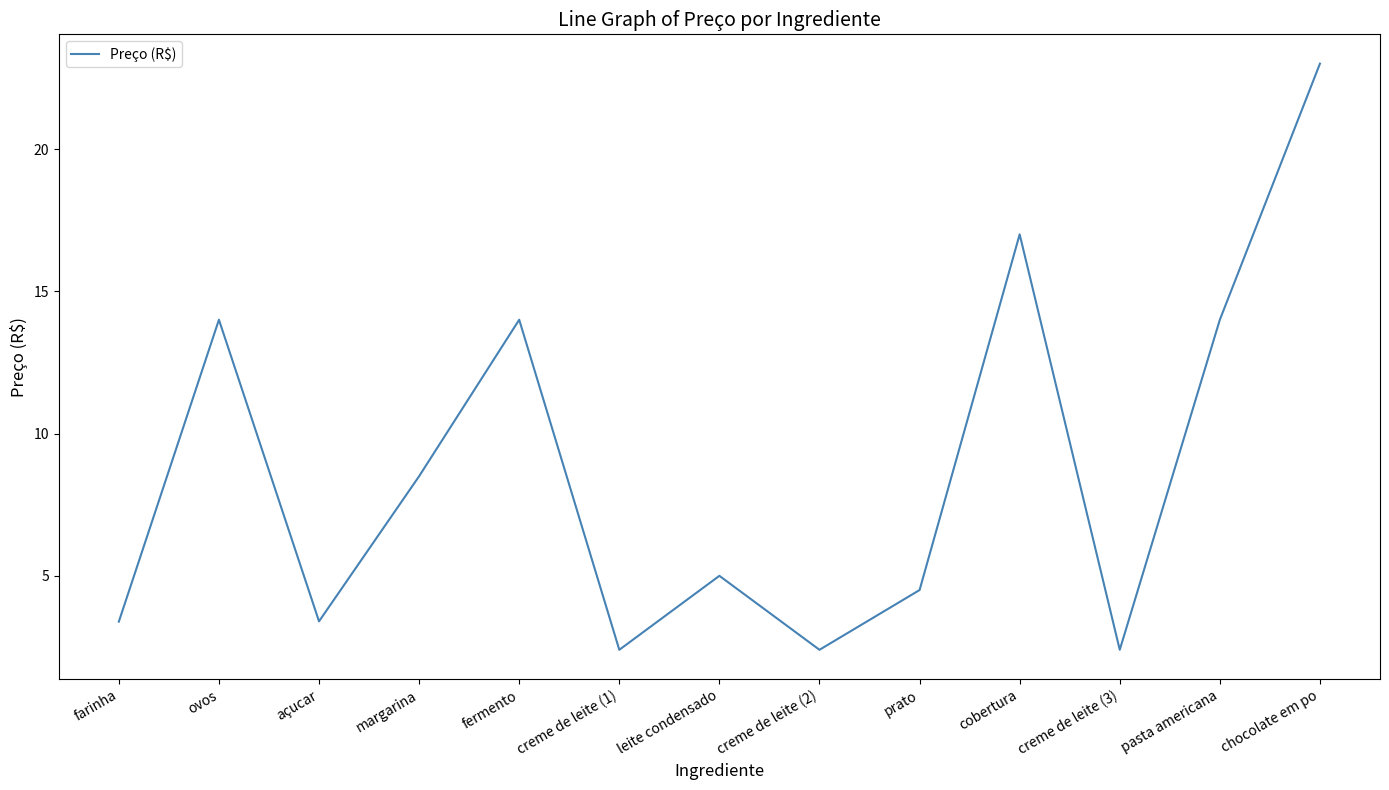

Approximately how many times larger is the value at farinha compared to creme de leite (1)?

1.4